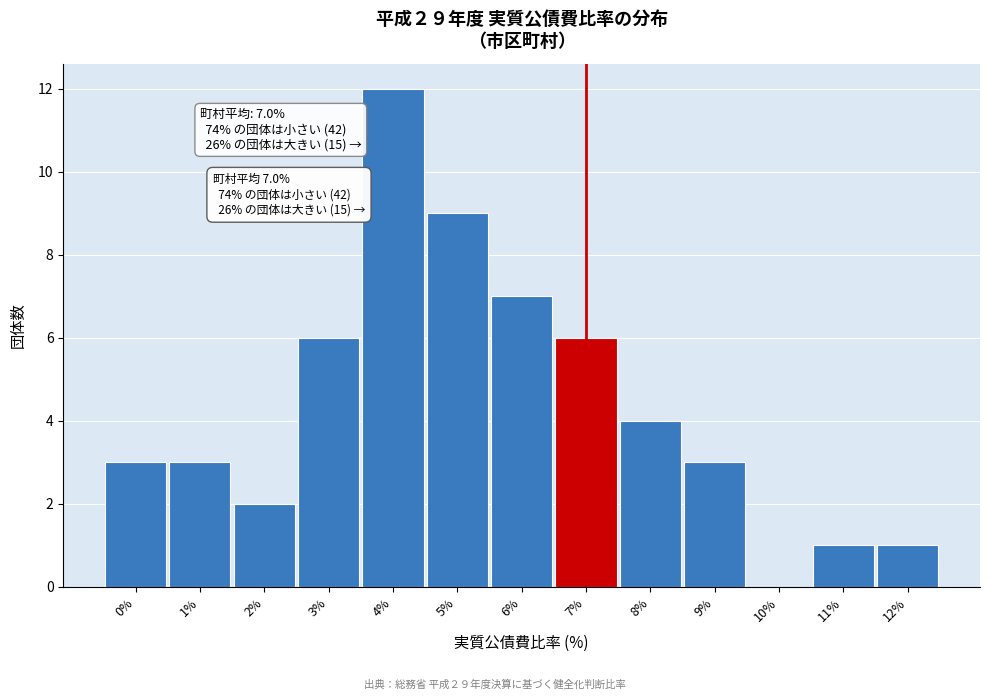

Reading right to left, extract all data points from this chart.

12%=1	11%=1	10%=0	9%=3	8%=4	7%=6	6%=7	5%=9	4%=12	3%=6	2%=2	1%=3	0%=3